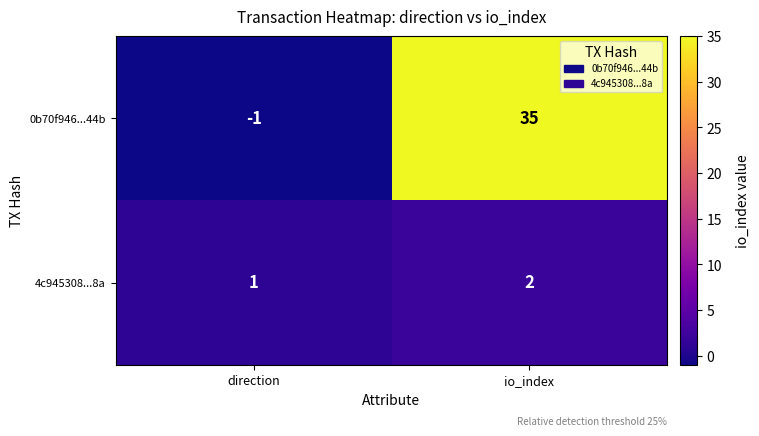

List the series in order of their overall mean, highest first.

0b70f946...44b, 4c945308...8a